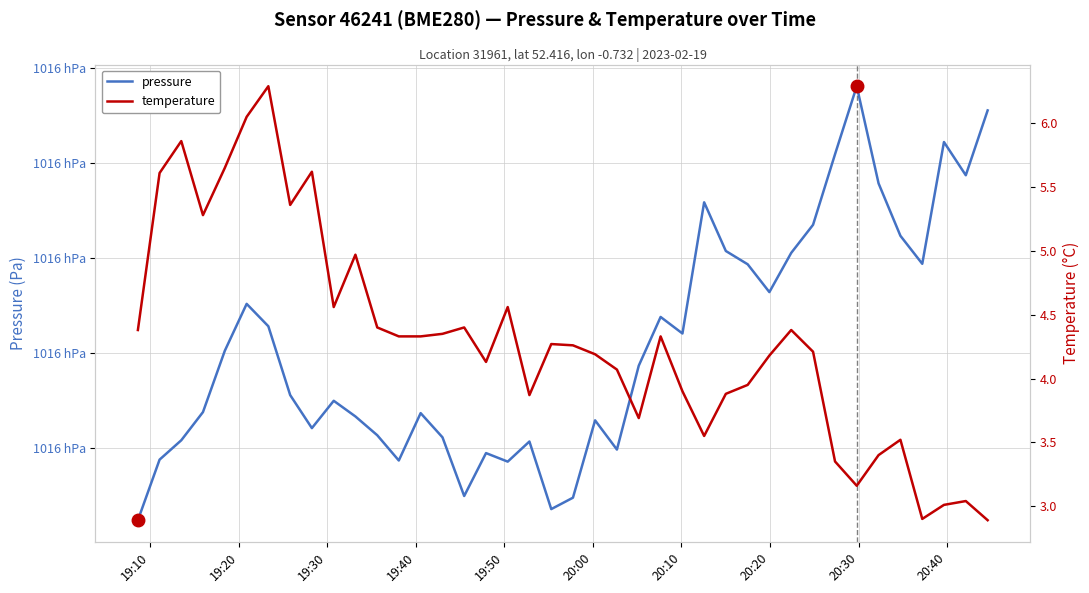

Rank the series by their average value, from highest to lowest.

pressure, temperature